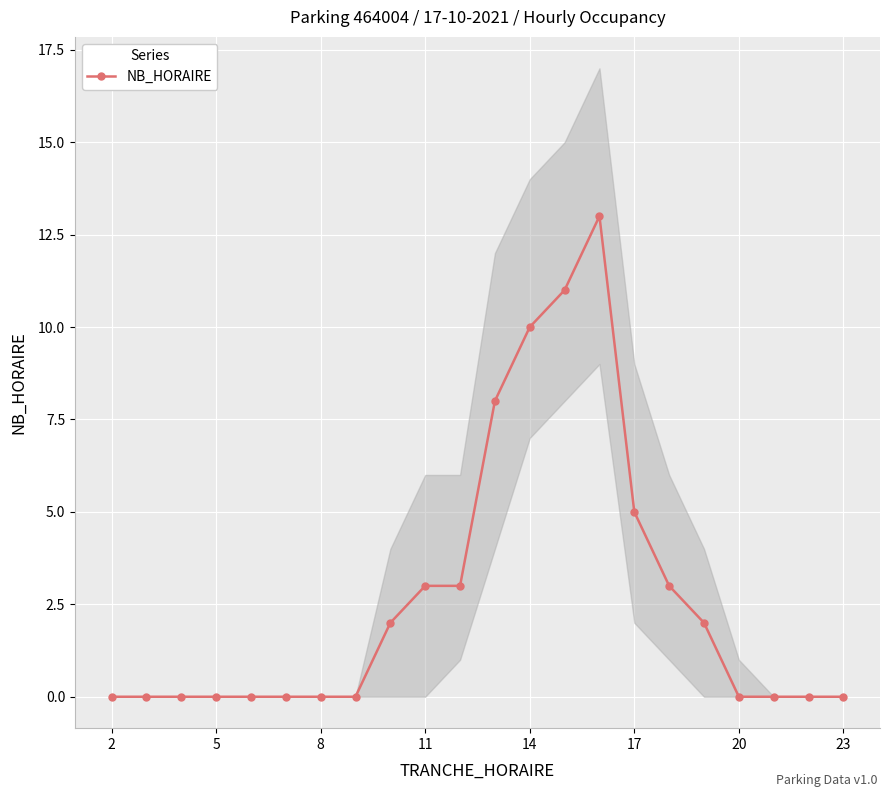

At which label is NB_HORAIRE closest to 6?

17